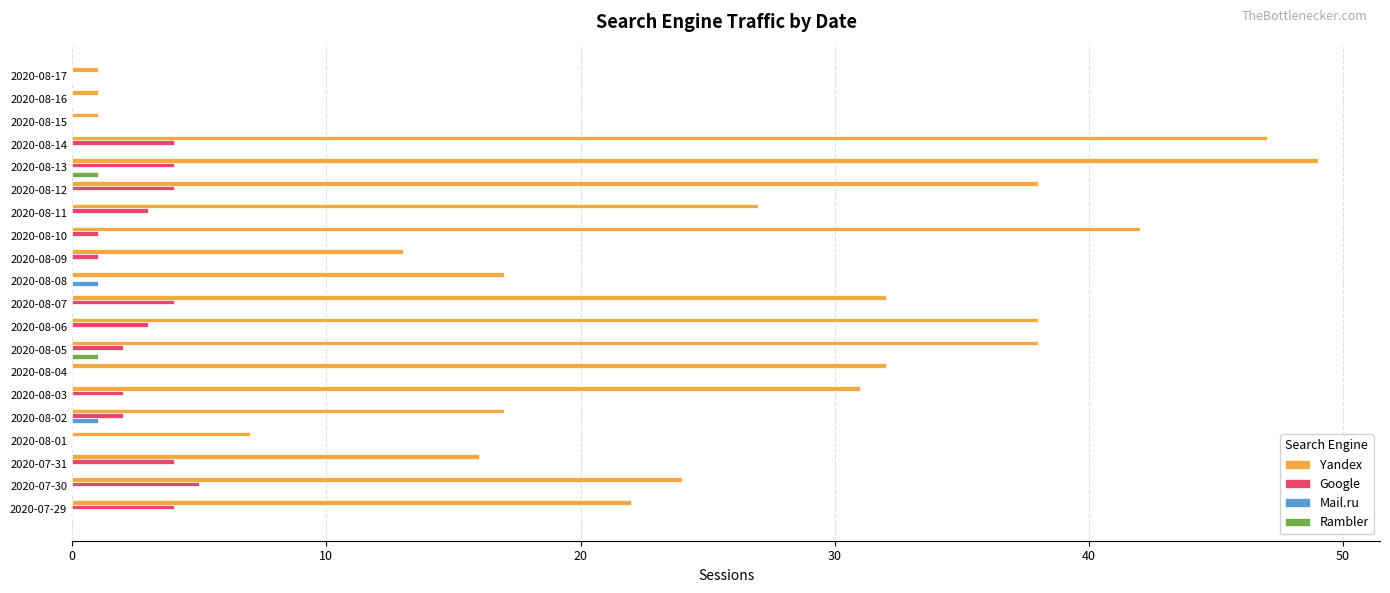

Between 2020-08-16 and 2020-08-05, which series saw the biggest shift?

Yandex